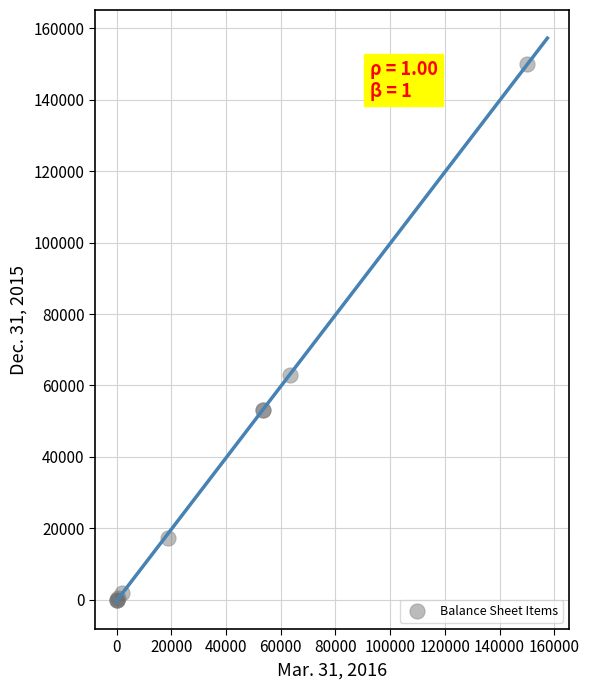

What Y value in the scatter plot is closest to 75000?

62832.0